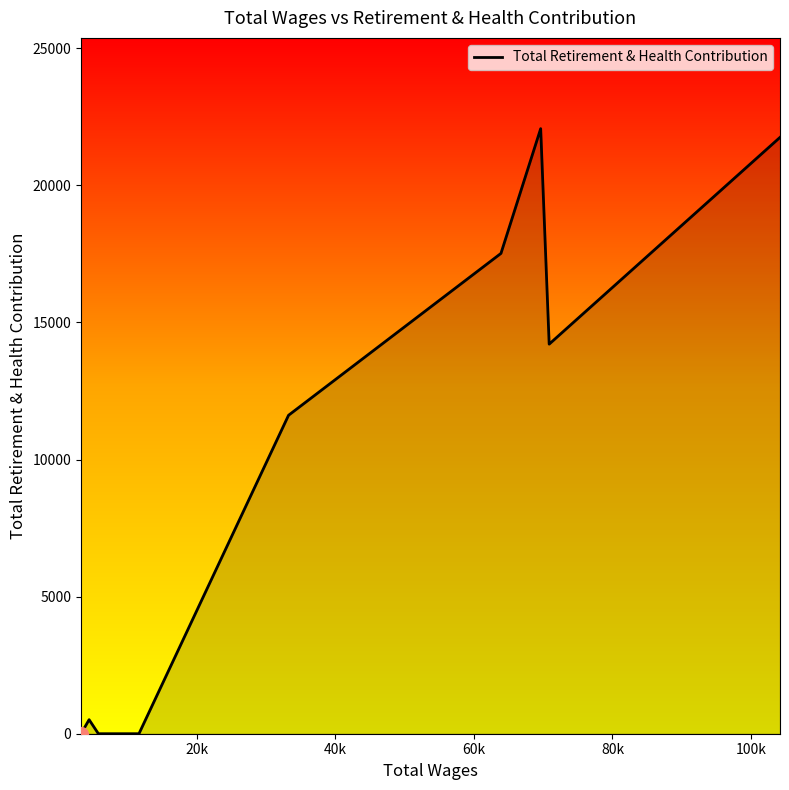

Does the chart have visible grid lines?

No